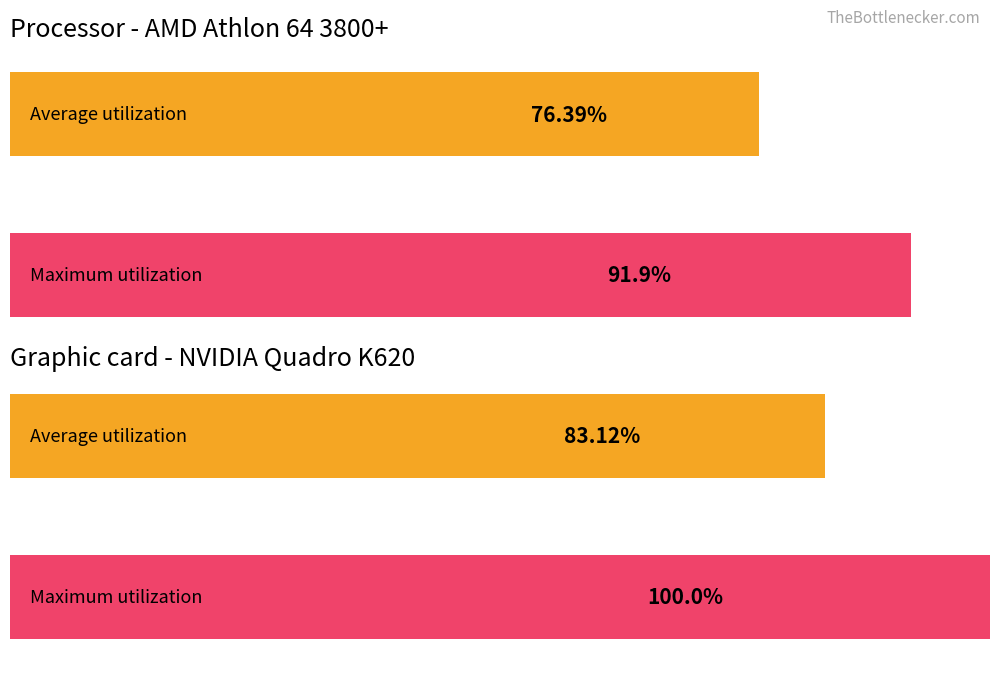

The value of Average utilization at 15 is 1.5. True or false?

False